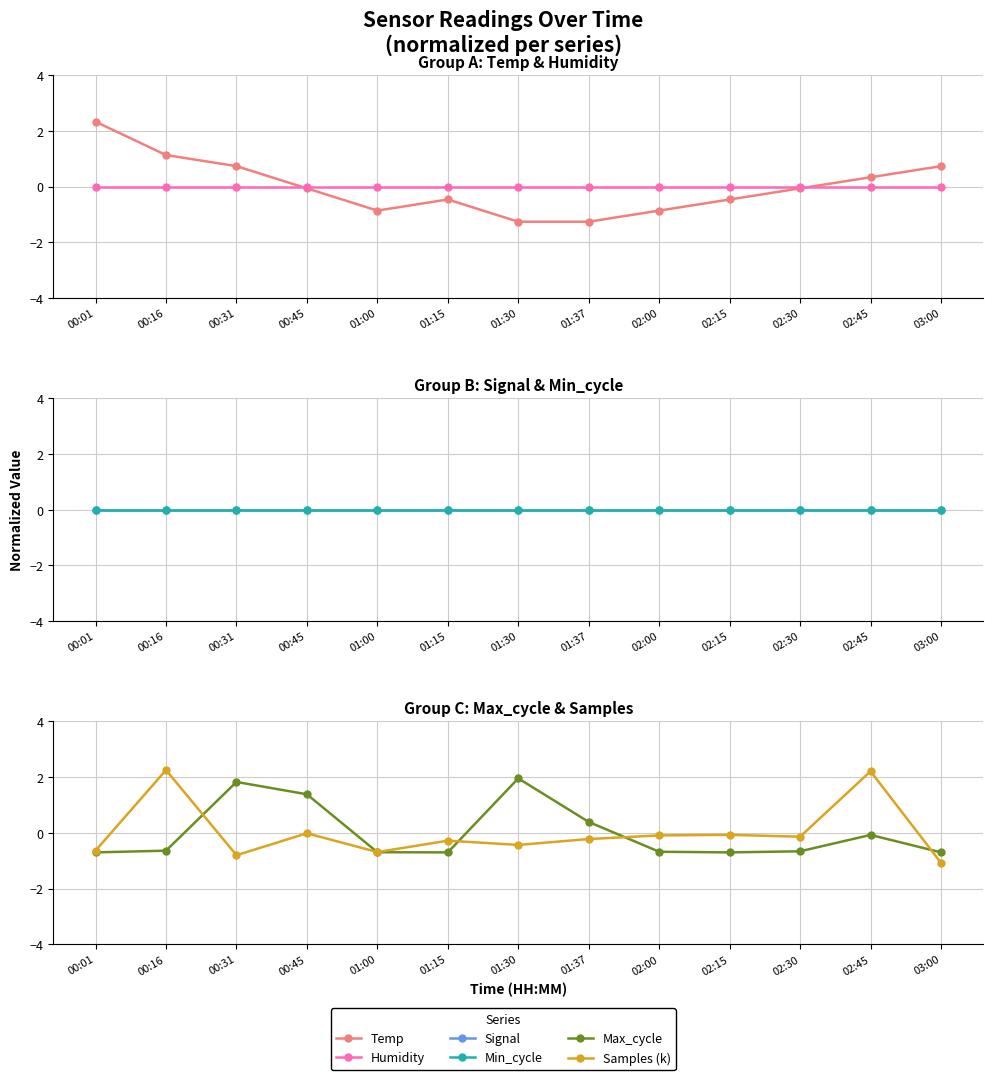

Is the value of Max_cycle at 00:31 greater than the value of Min_cycle at 01:00?

Yes